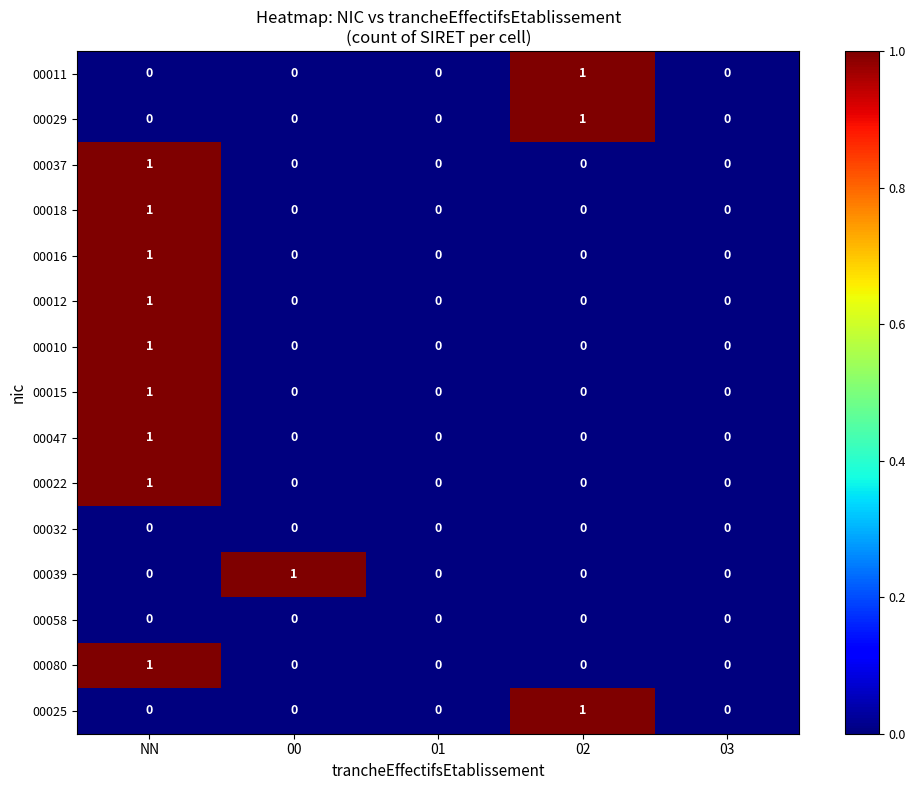

The value of 00010 at NN is 1. True or false?

True